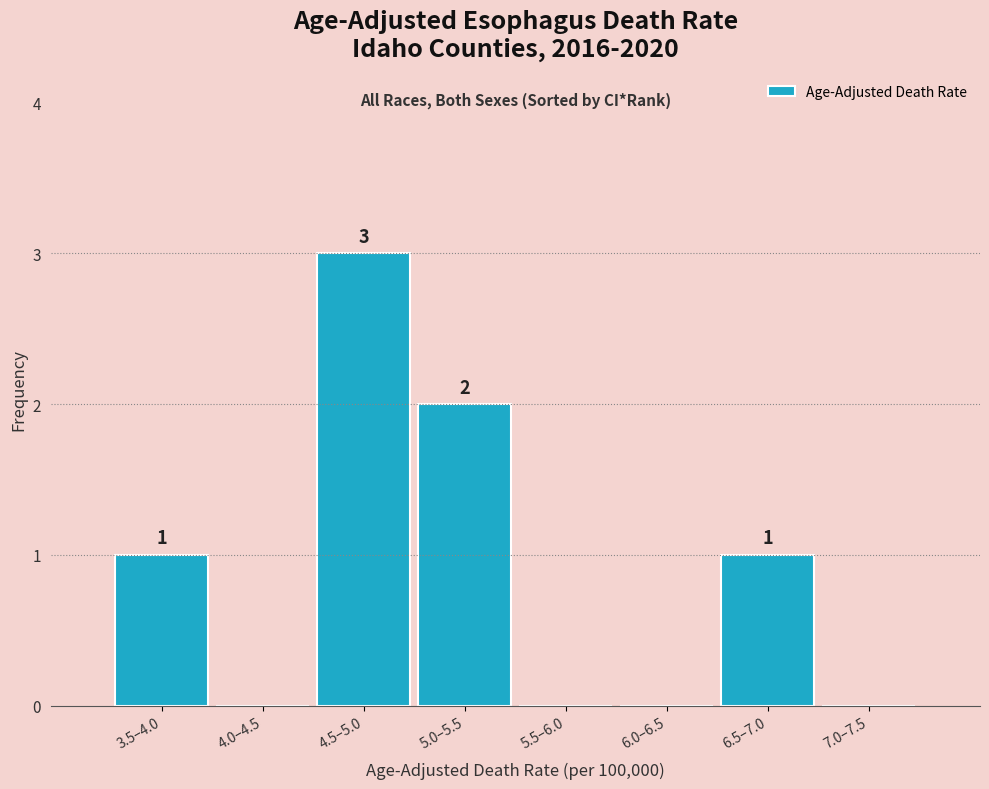

Reading left to right, extract all data points from this chart.

3.5–4.0=1	4.0–4.5=0	4.5–5.0=3	5.0–5.5=2	5.5–6.0=0	6.0–6.5=0	6.5–7.0=1	7.0–7.5=0